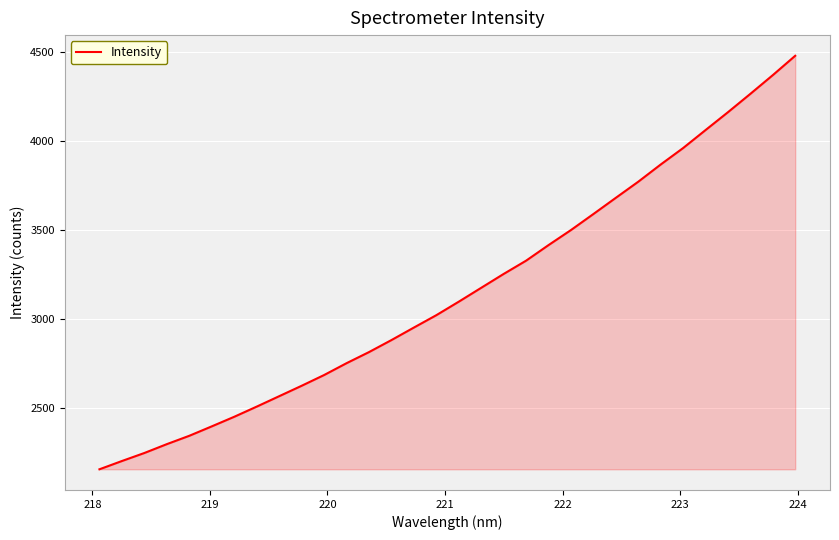

What is the greatest value displayed?

4476.7